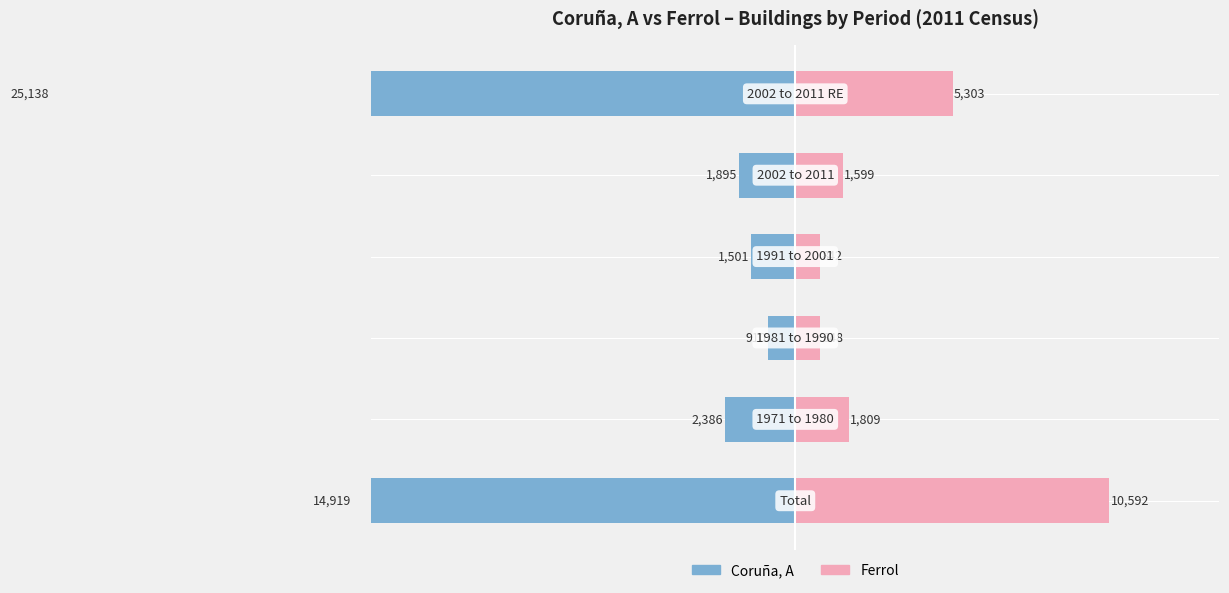

The value of Ferrol at 5 is 2.4. True or false?

False